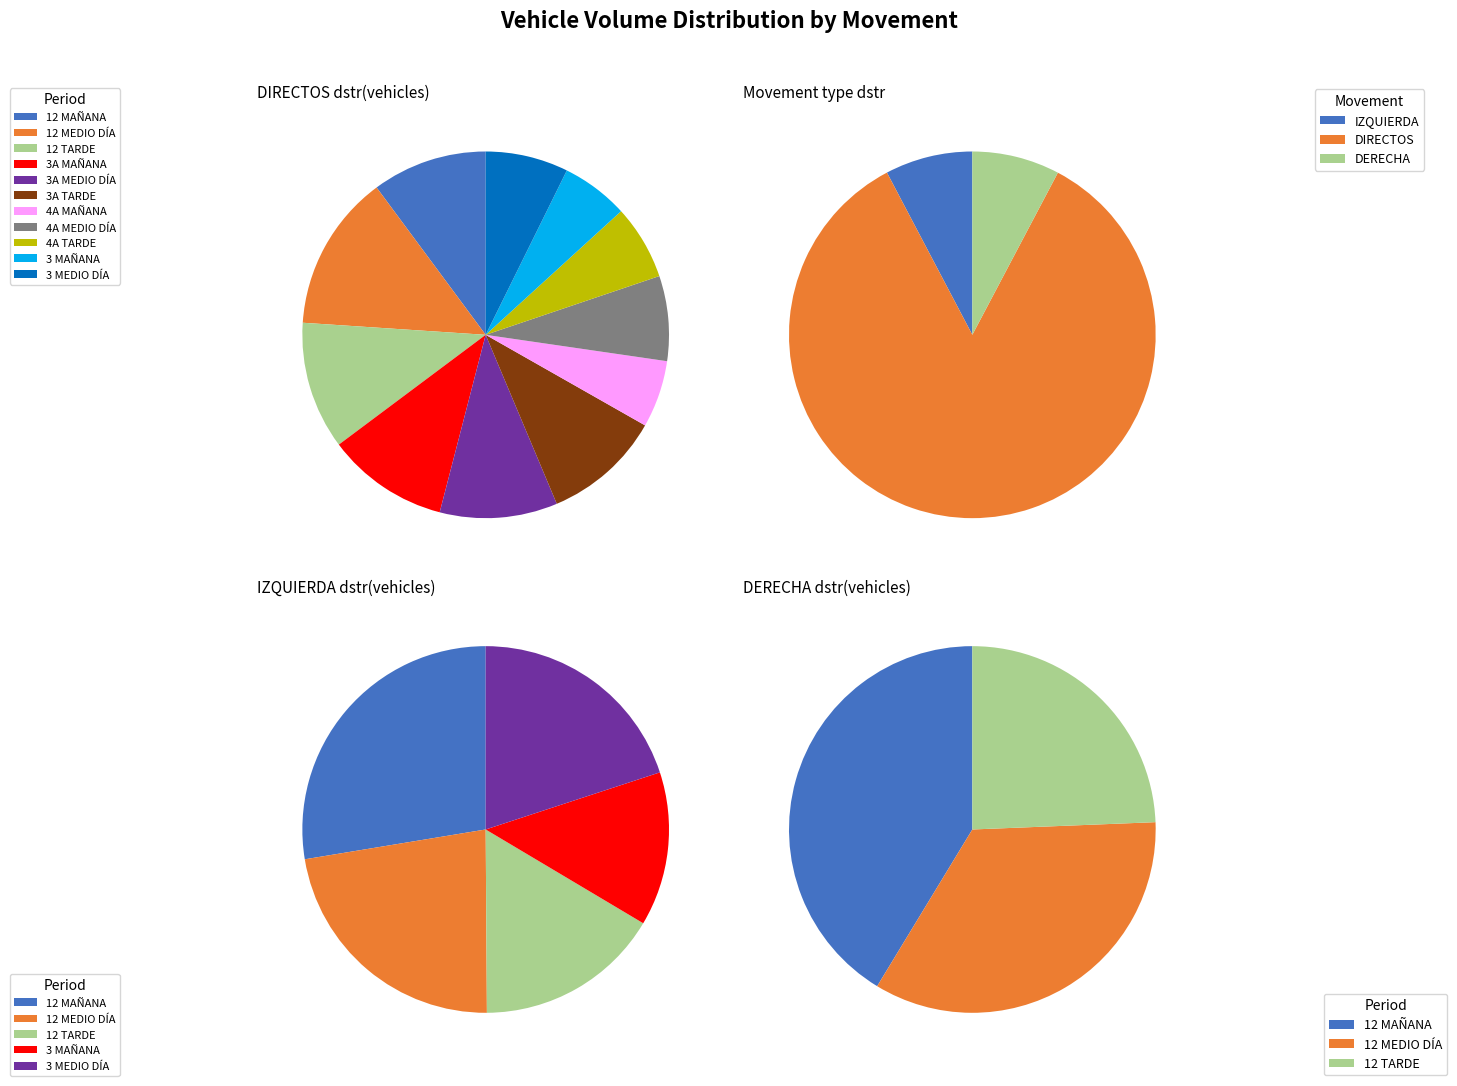

What percentage is the 12 MAÑANA slice, to the nearest percent?

41%